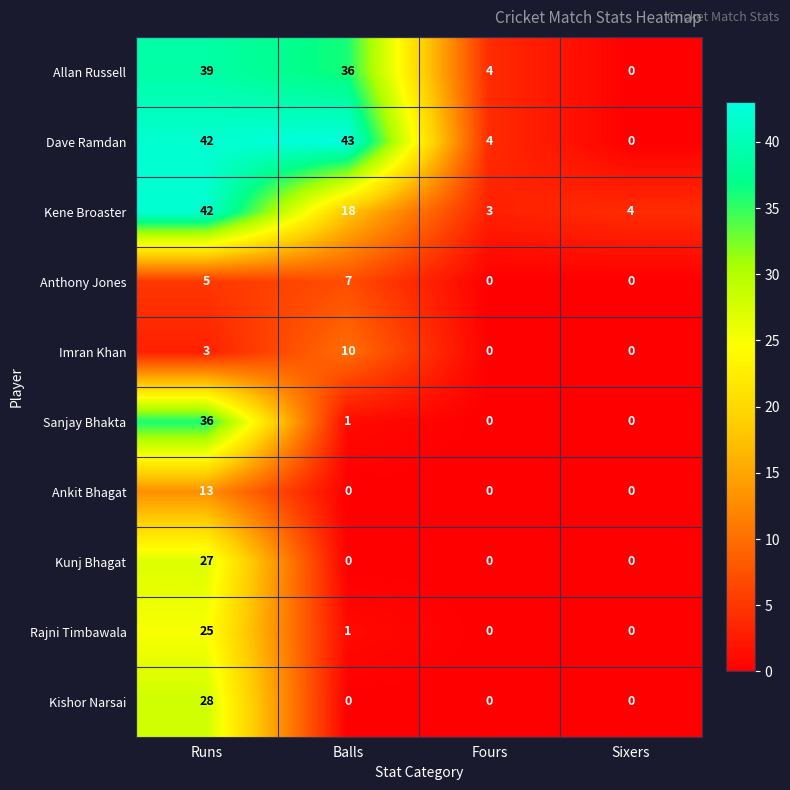

What is the difference between the highest and lowest values at Sixers?

4